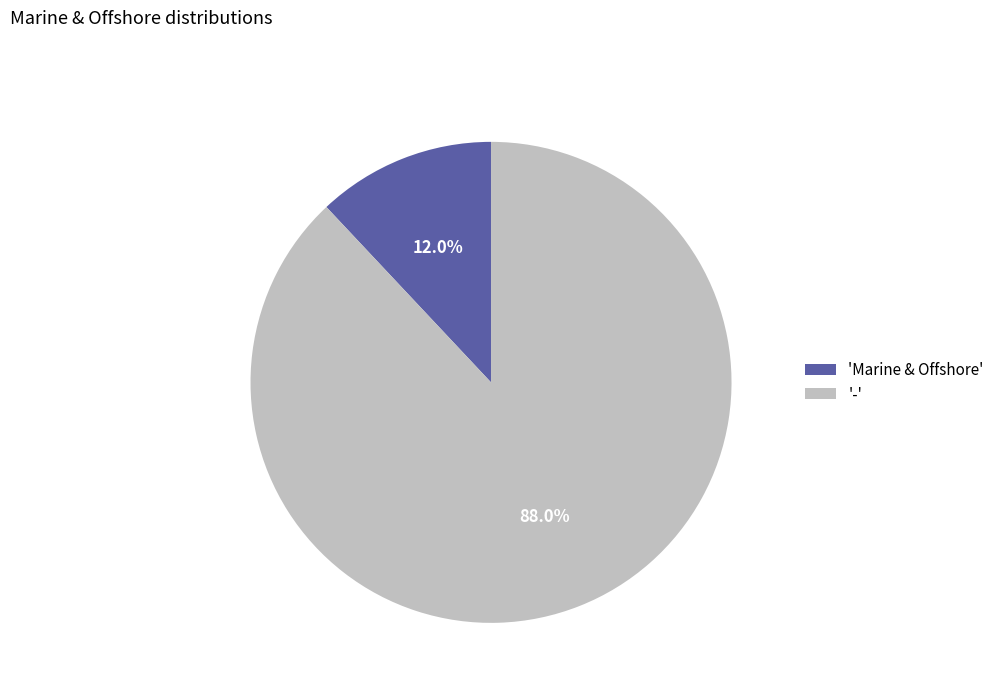

Which slice represents more than half of the pie?

-